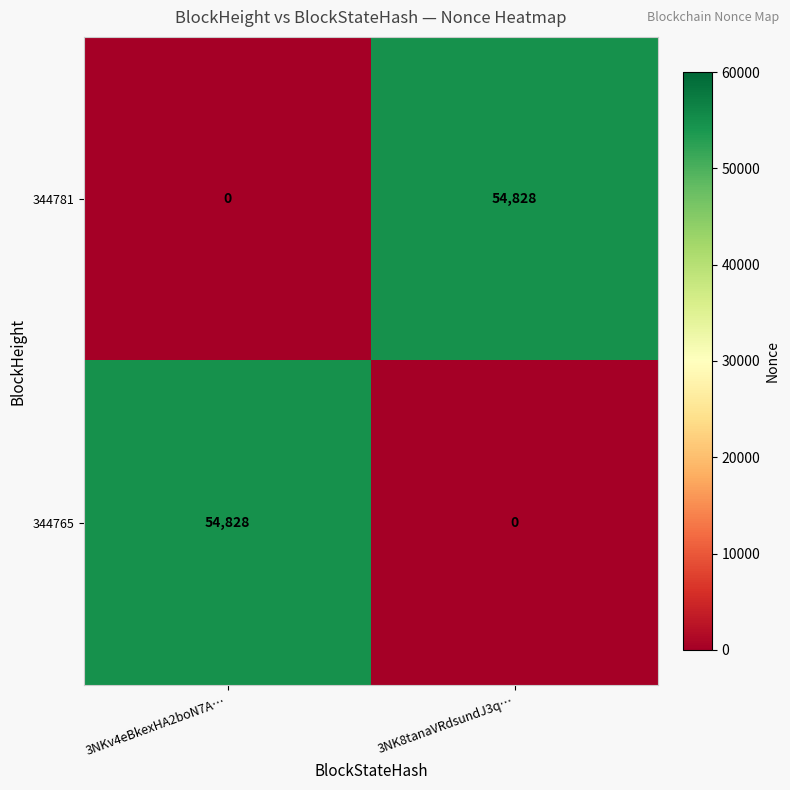

What is the total value across all series at 3NKv4eBkexHA2boN7A…?

54828